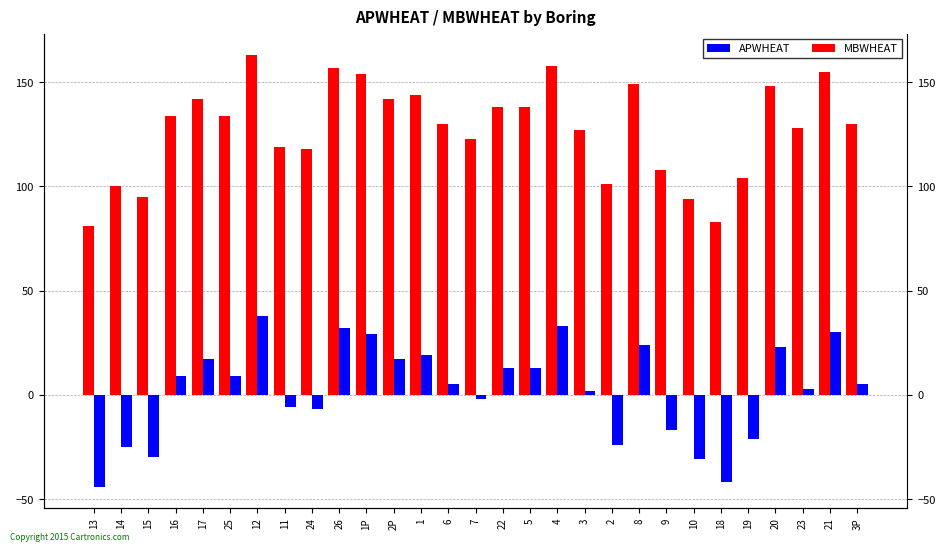

At how many categories does at least one series exceed -36?

29